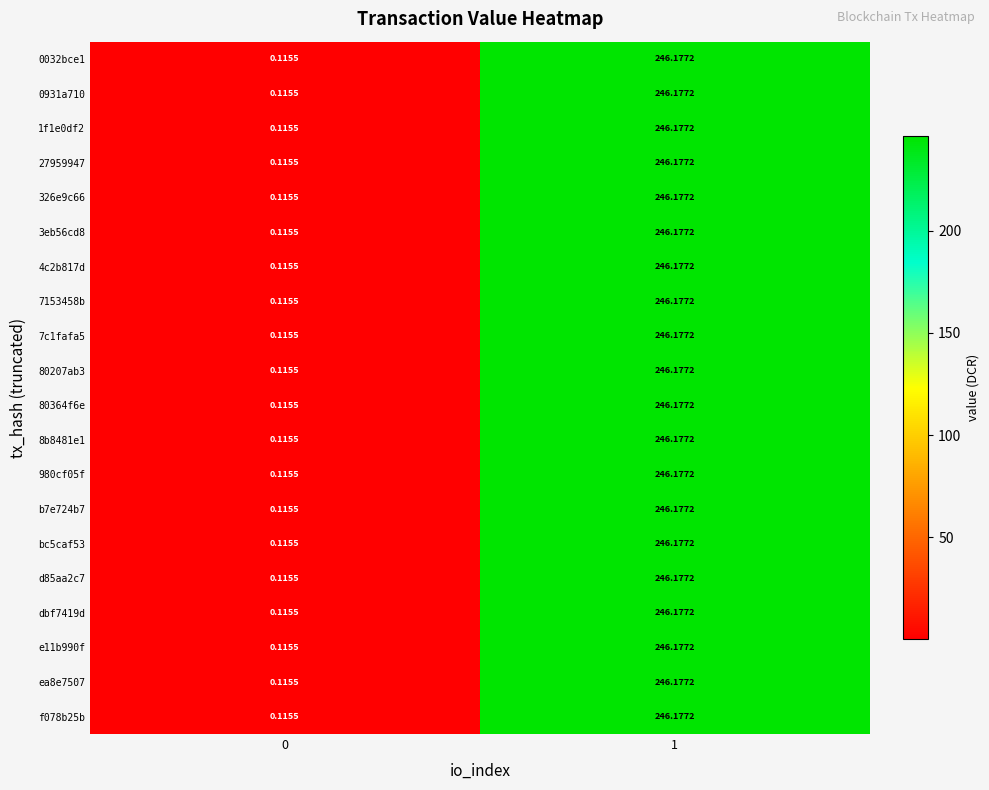

How many distinct data groups are displayed?

20